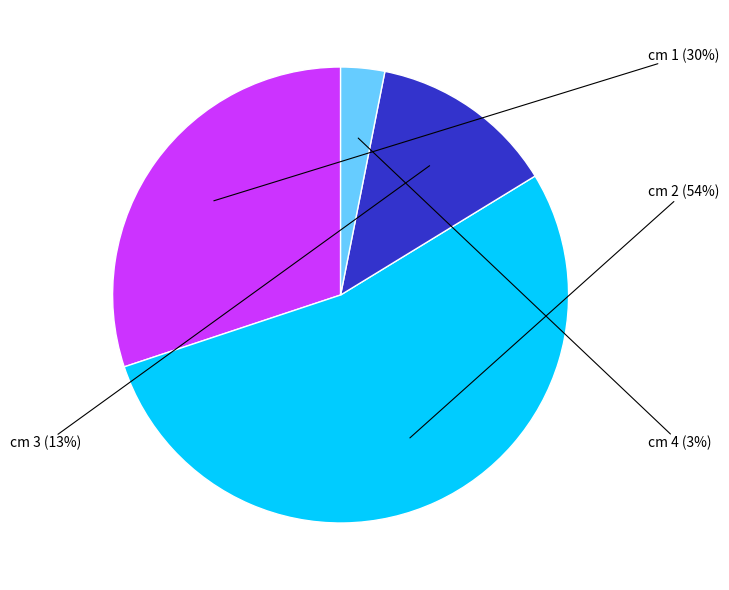

To the nearest percent, what is the difference between the largest and smallest slice percentages?

51%